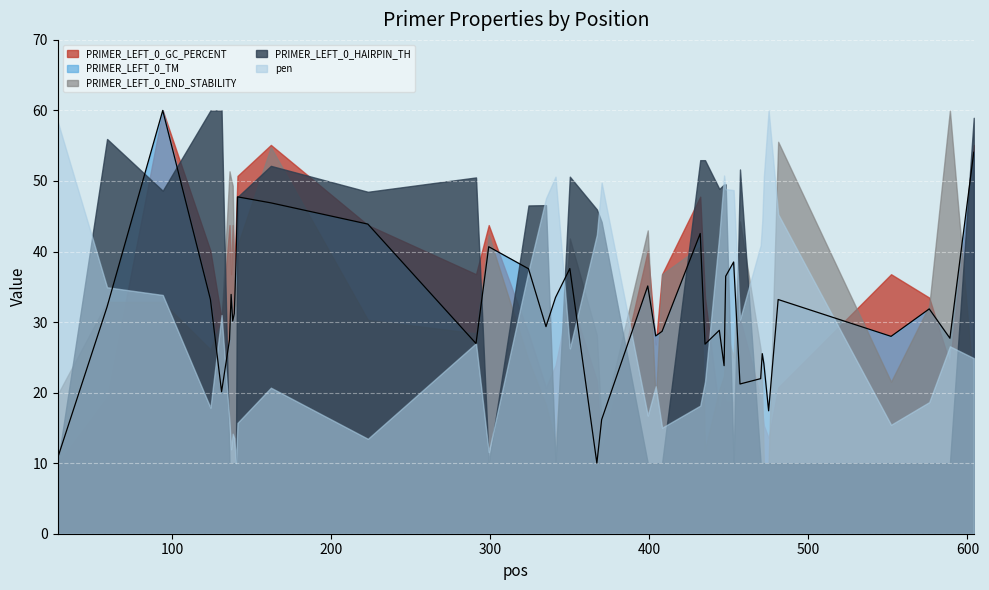

What is the lowest value of the PRIMER_LEFT_0_HAIRPIN_TH series?

10.0